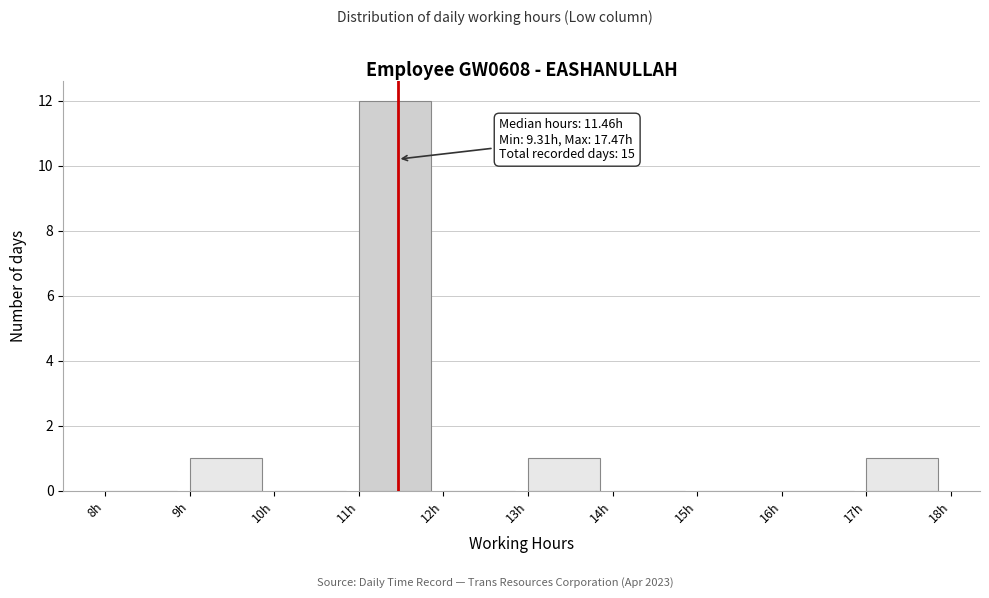

Over which range of the x-axis is the bar tallest?

11 to 12